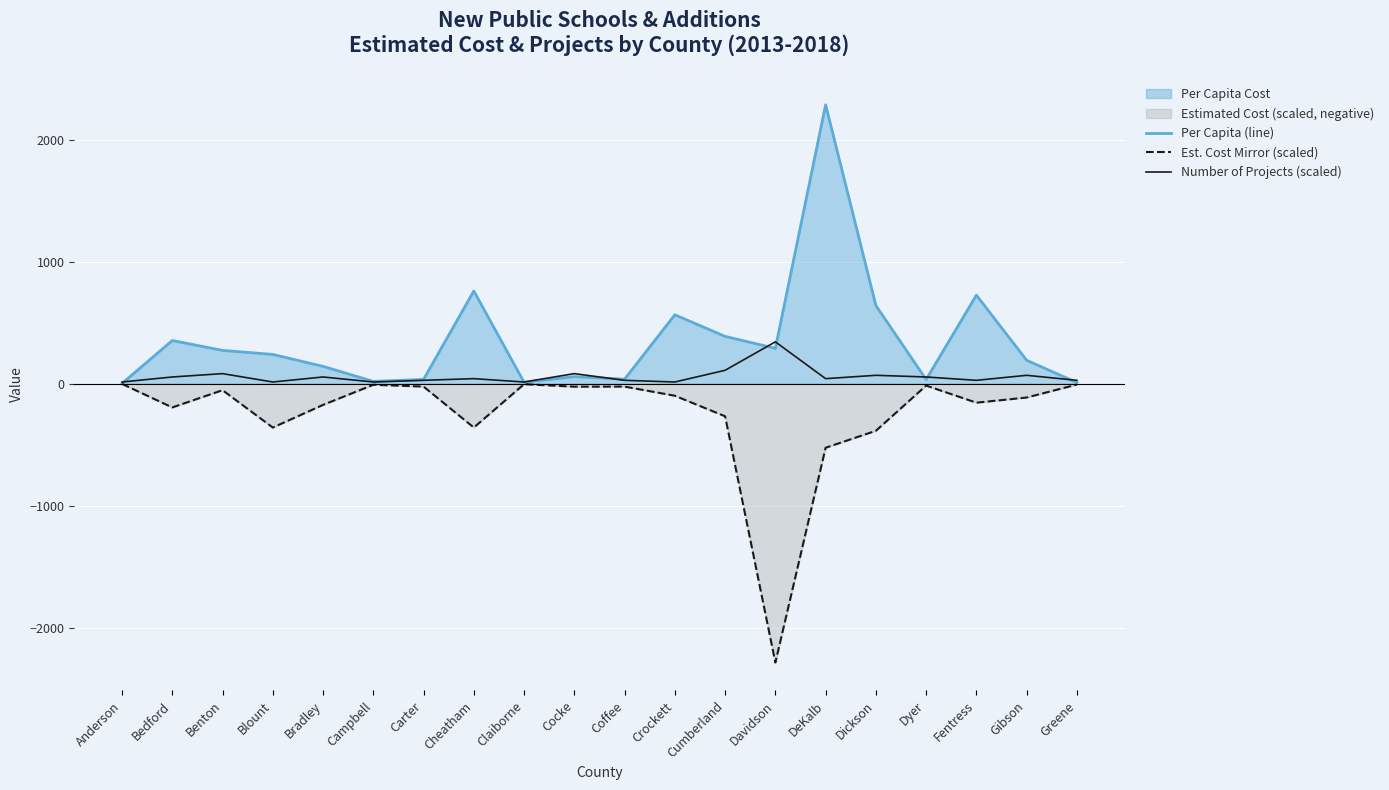

The value of Per Capita (line) at Gibson is 192.0. True or false?

True